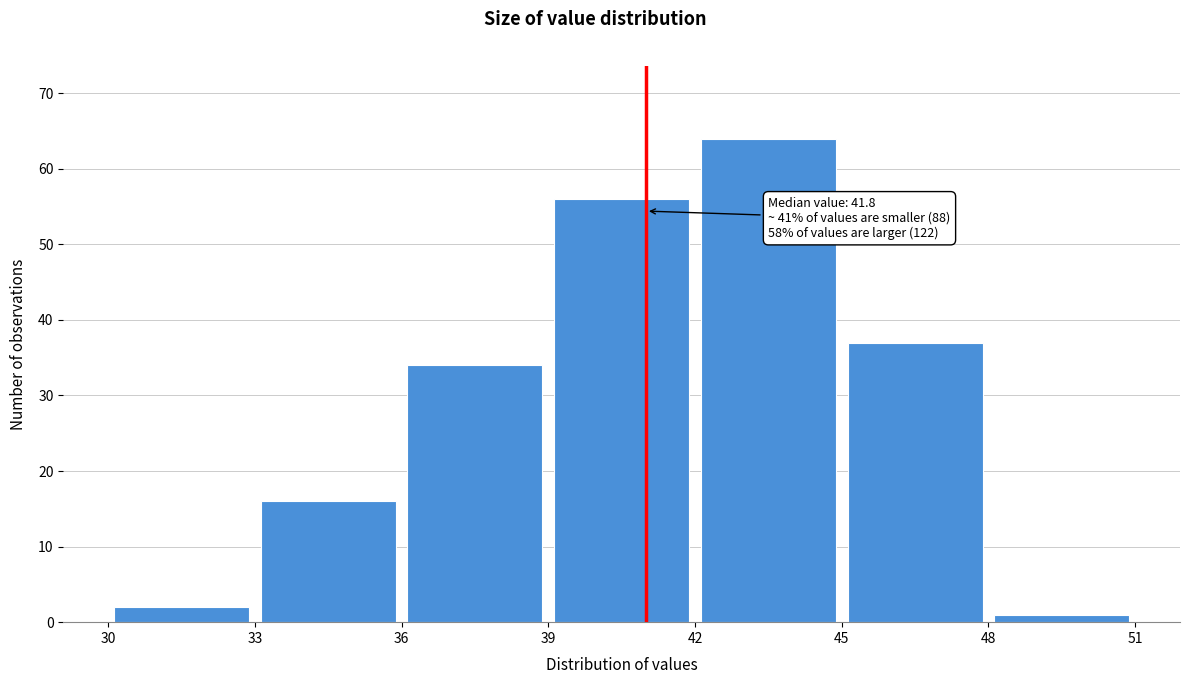

Which range on the x-axis has the tallest bar?

42 to 45